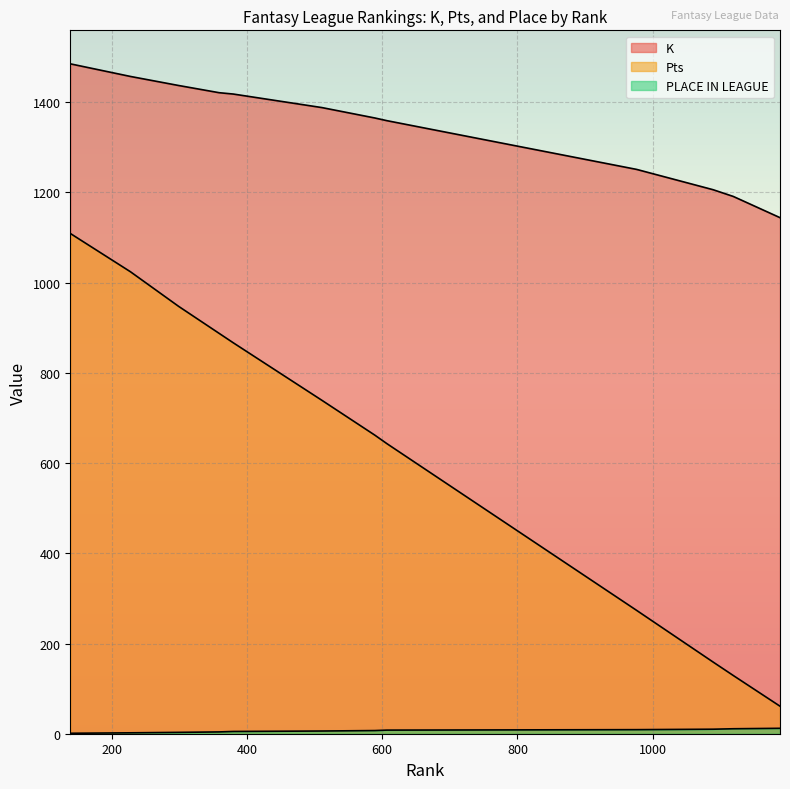

True or false: Pts and K cross at least once.

False